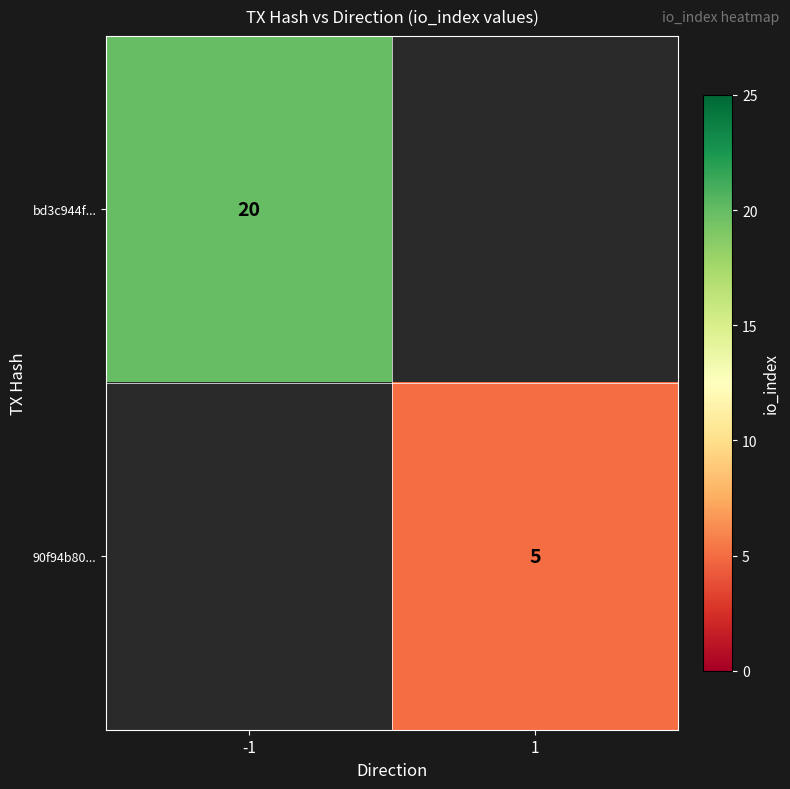

At how many categories does at least one series exceed 10?

1